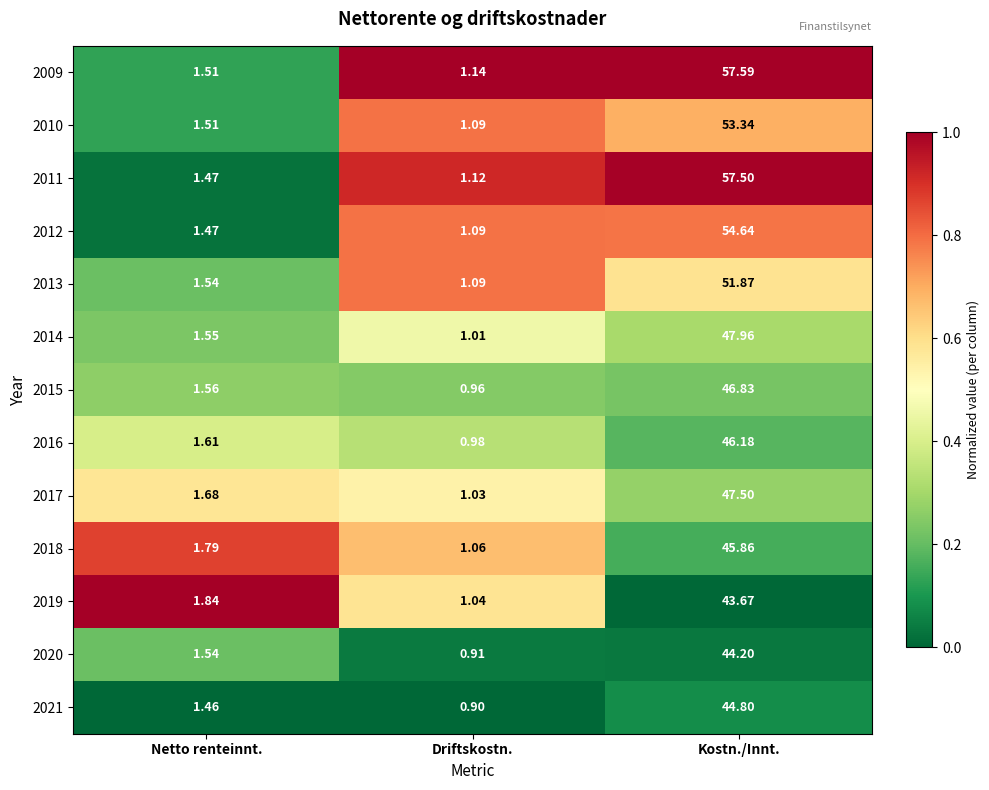

At which label is 2015 closest to 23?

Netto renteinnt.